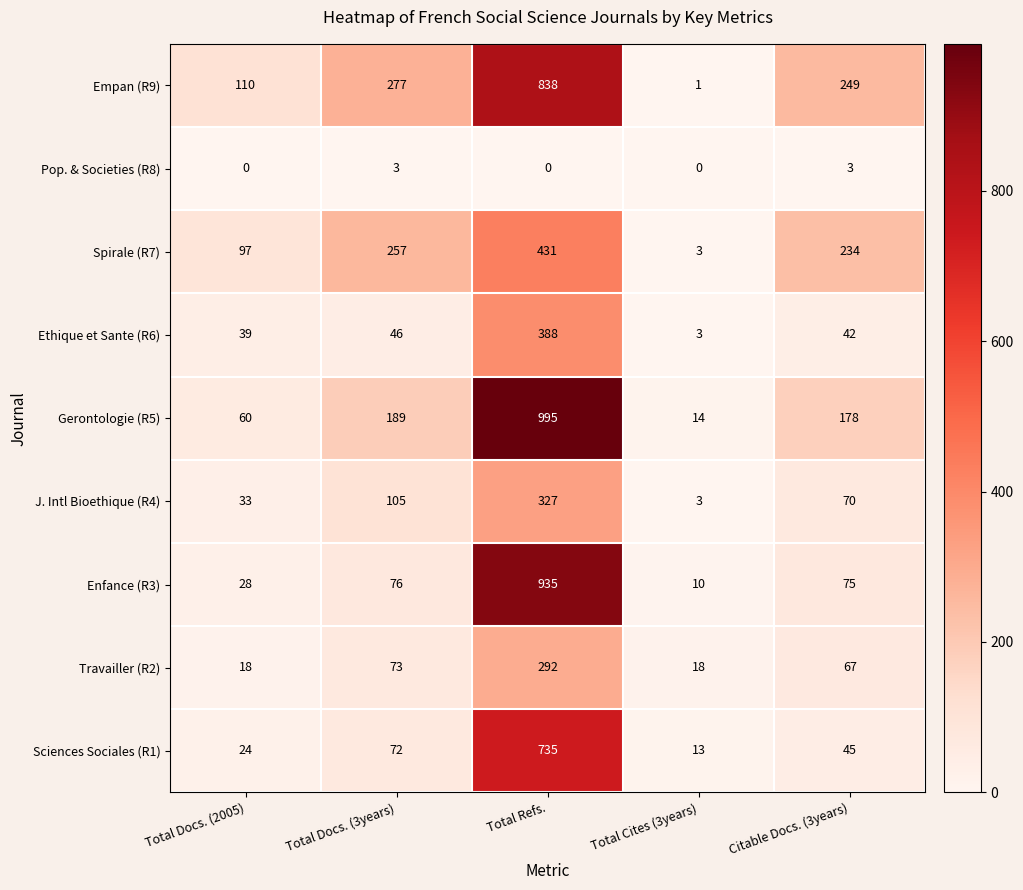

Where is J. Intl Bioethique (R4) nearest to the value 165?

Total Docs. (3years)